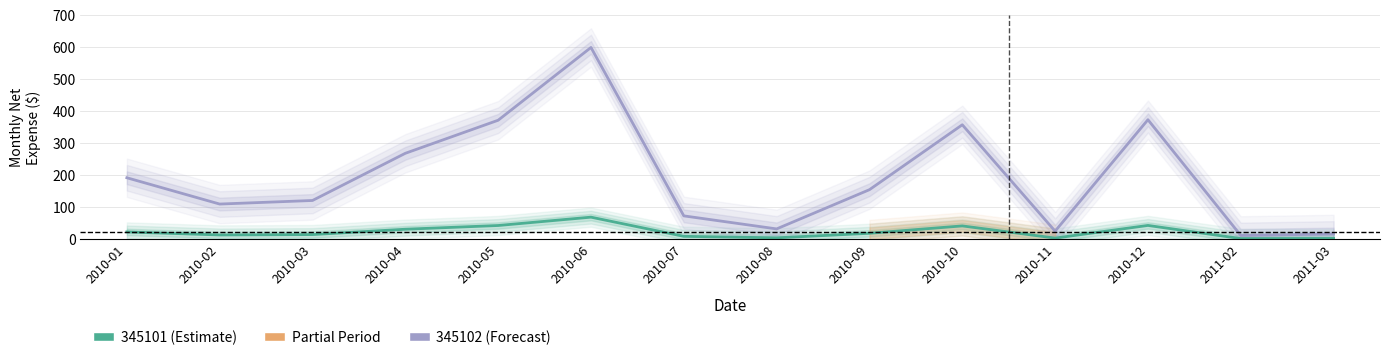

Which label corresponds to the largest value in the chart?

2010-06